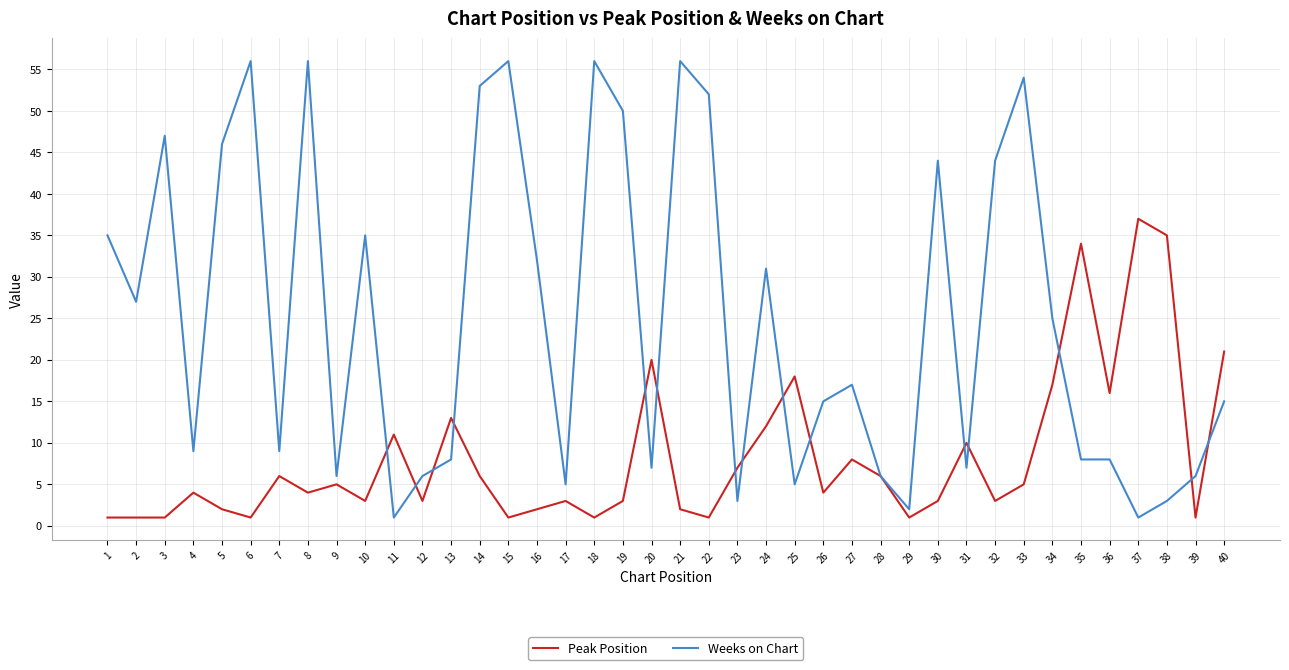

True or false: Peak Position has a value of 1 at 15.

True